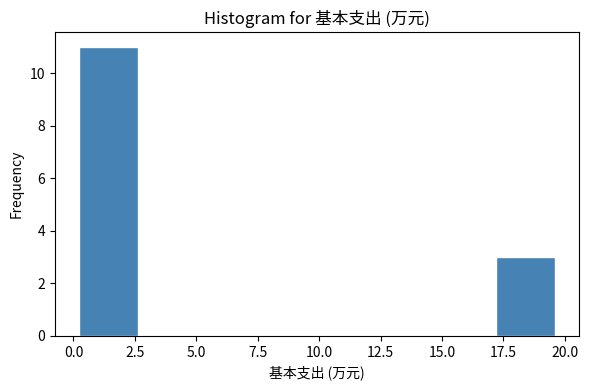

Reading left to right, transcribe this chart: for each bar, give the range it covers on the x-axis and its height. Neither the bar edges nor the heights are printed on the chart, so give them approximately, as read against the axes.

0.0 to 2.5: 11
2.5 to 5.0: 0
5.0 to 7.5: 0
7.5 to 10.0: 0
10.0 to 12.5: 0
12.5 to 15.0: 0
15.0 to 17.0: 0
17.0 to 19.5: 3